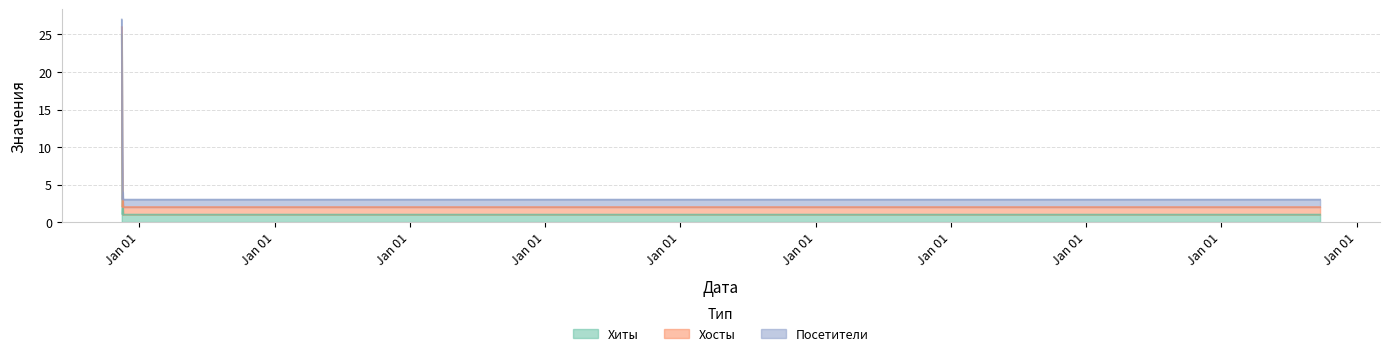

At which category is the sum across all series the highest?

2011-11-15